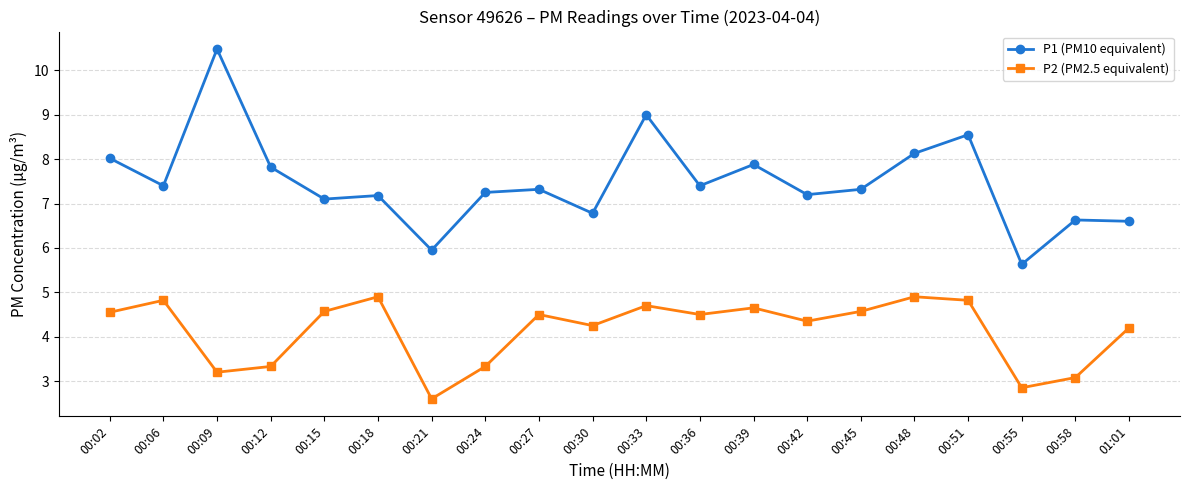

At which category does P1 (PM10 equivalent) reach its first local peak?

00:09